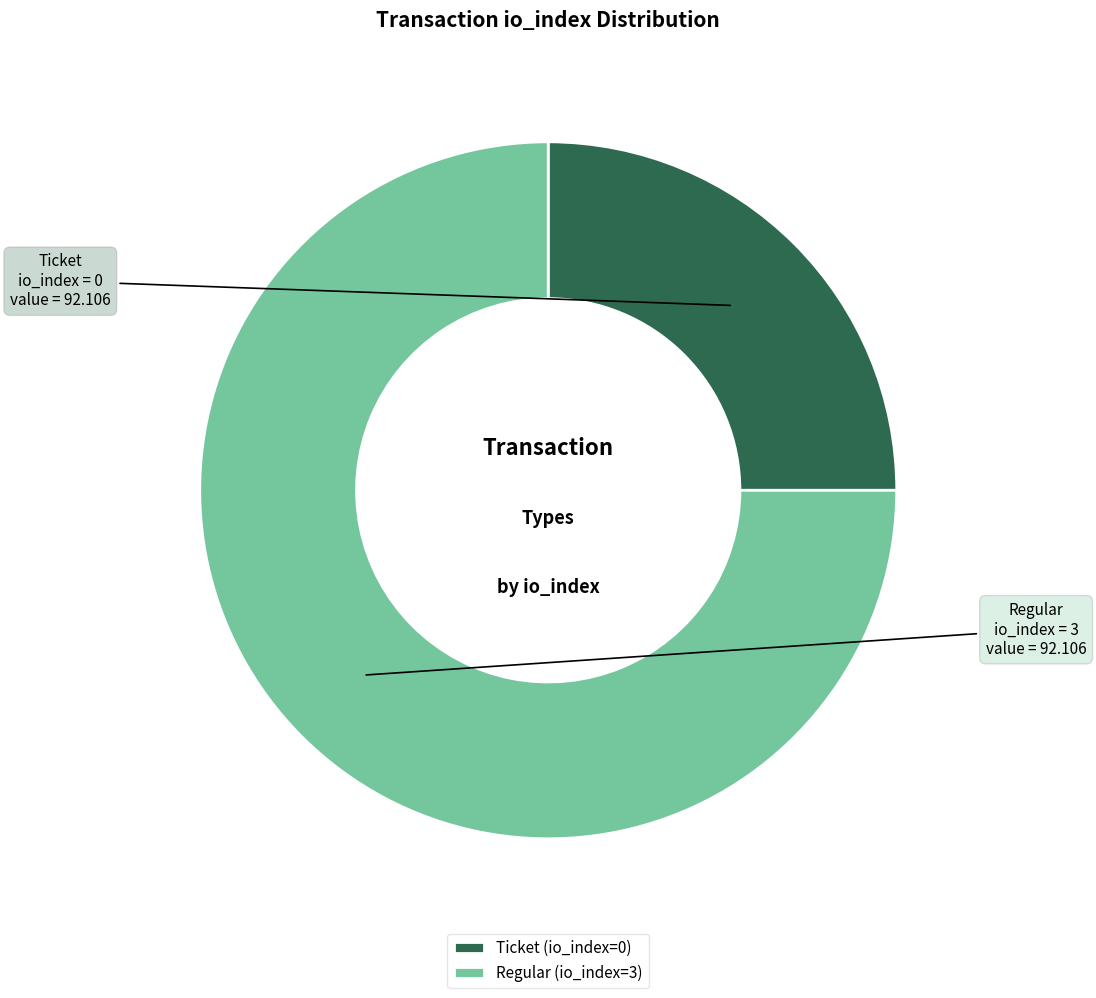

Combined, do Regular (io_index=3) and Ticket (io_index=0) account for over 50%?

Yes